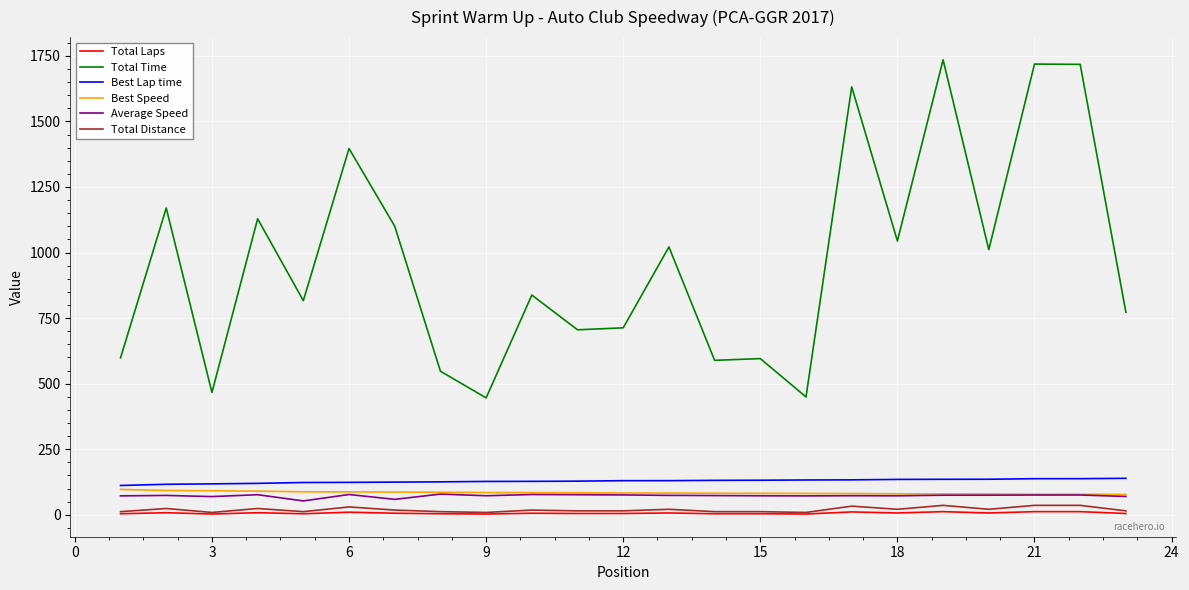

What is the maximum value shown in the chart?

1734.8